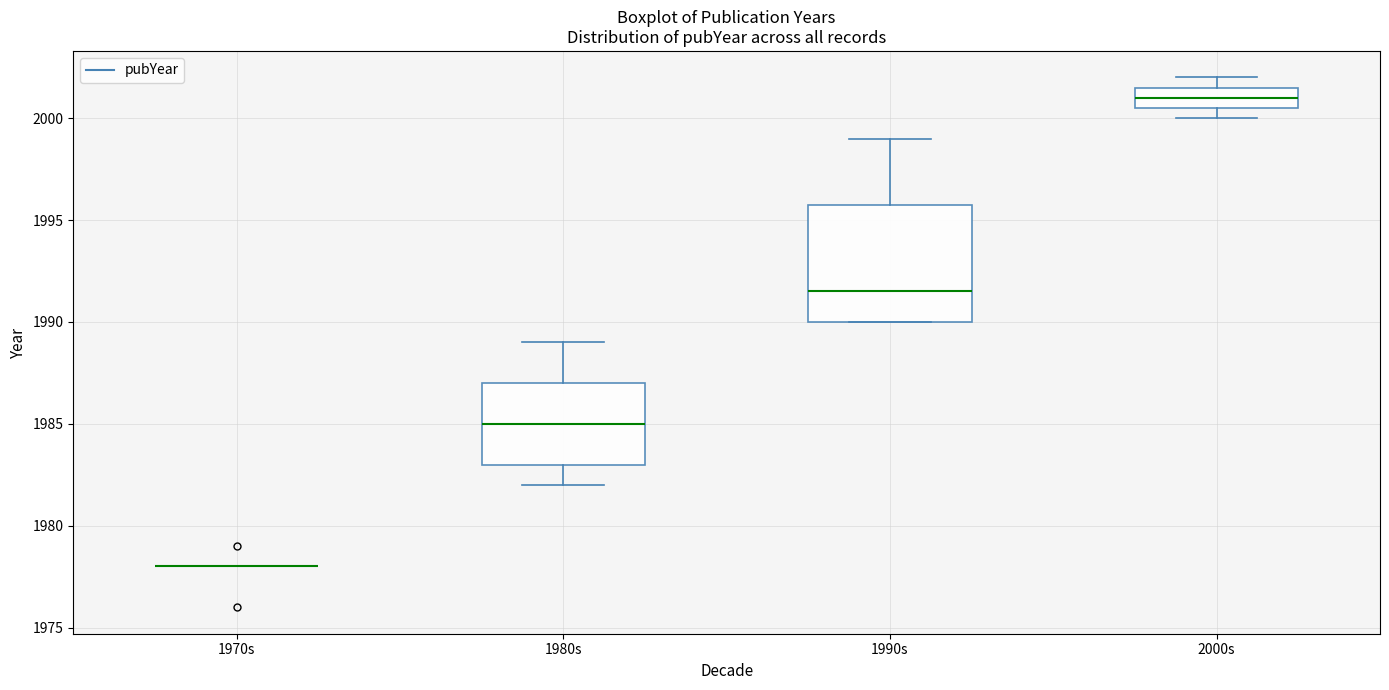

Reading left to right, read every box against the y-axis: the position of its median line, the range the box covers, and the ends of its whiskers. The values are not printed on the chart, so give them approximately, as read against the axis.

1970s: box collapsed to a line at 1978.0, whiskers 1978.0 to 1978.0
1980s: median 1985.0, box 1983.0 to 1987.0, whiskers 1982.0 to 1989.0
1990s: median 1991.5, box 1990.0 to 1996.0, whiskers 1990.0 to 1999.0
2000s: median 2001.0, box 2000.5 to 2001.5, whiskers 2000.0 to 2002.0